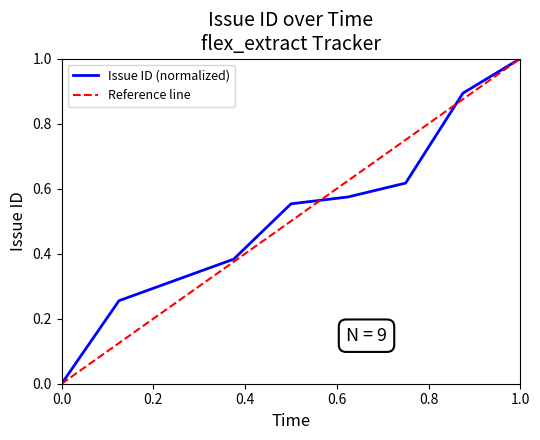

Is it true that the value at 2021-04-09 is 0.4?

False